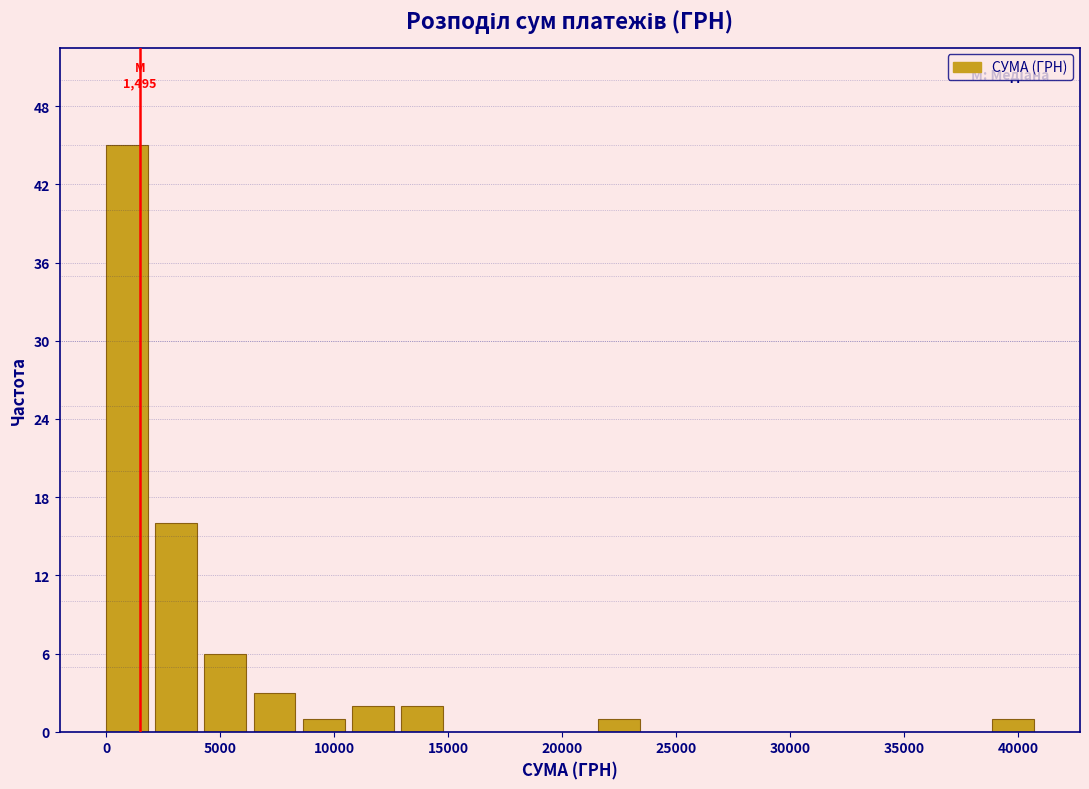

Over which range of the x-axis is the bar tallest?

0 to 2000